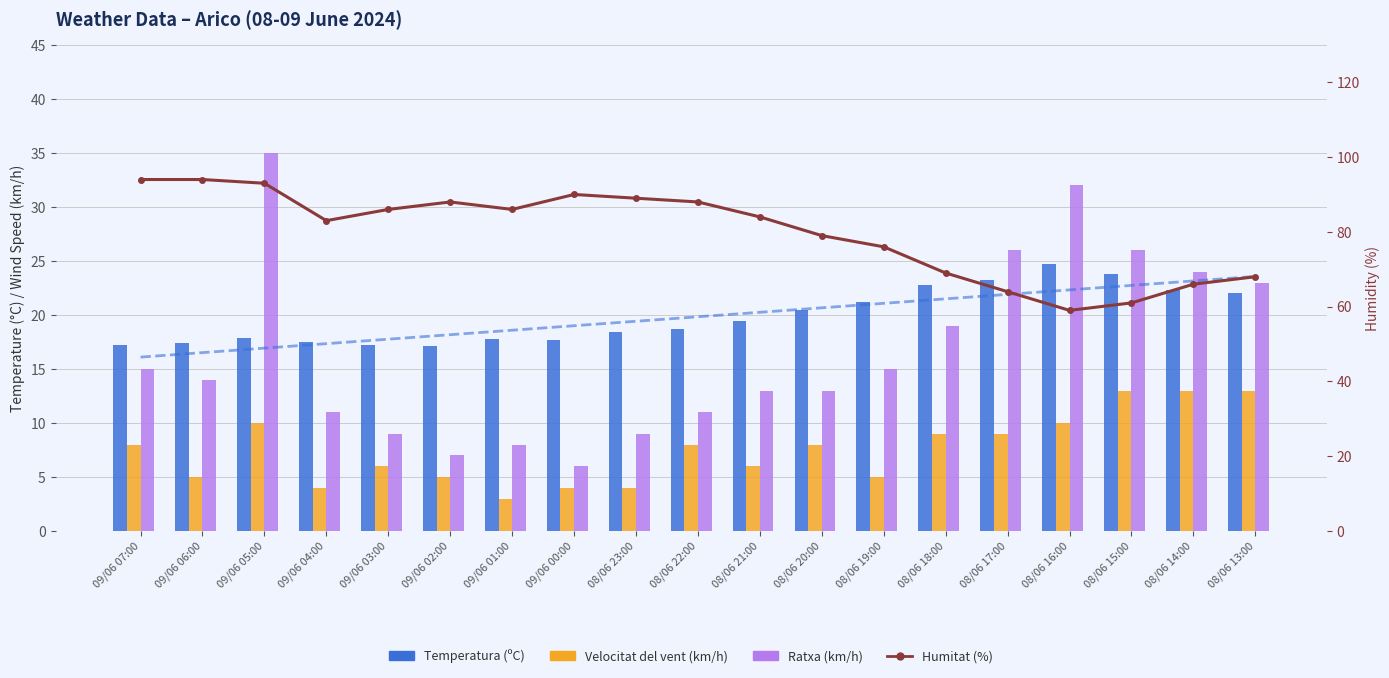

How many categories are shown in the chart?

19